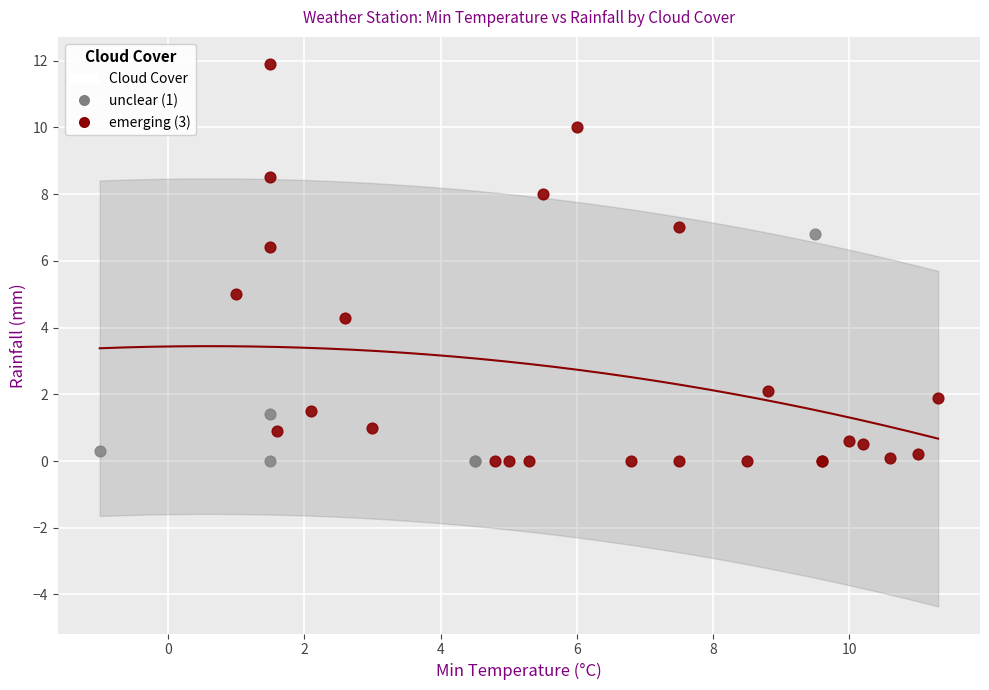

Which series reaches the maximum Y coordinate?

emerging (3)